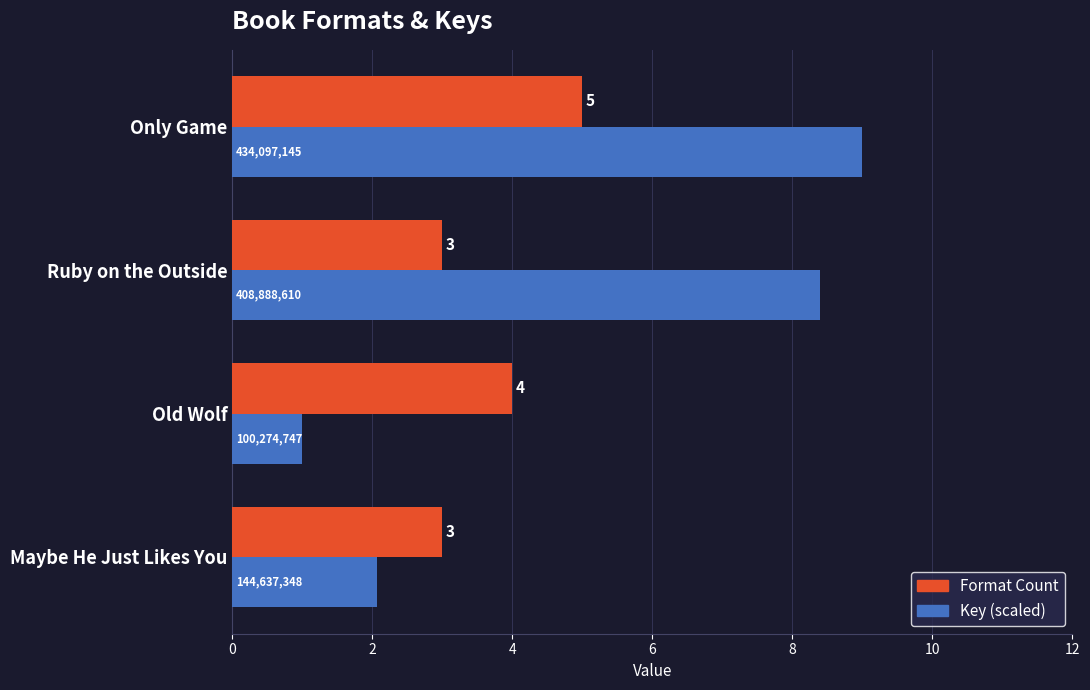

Count the Format Count values in the range 3 to 5.

4